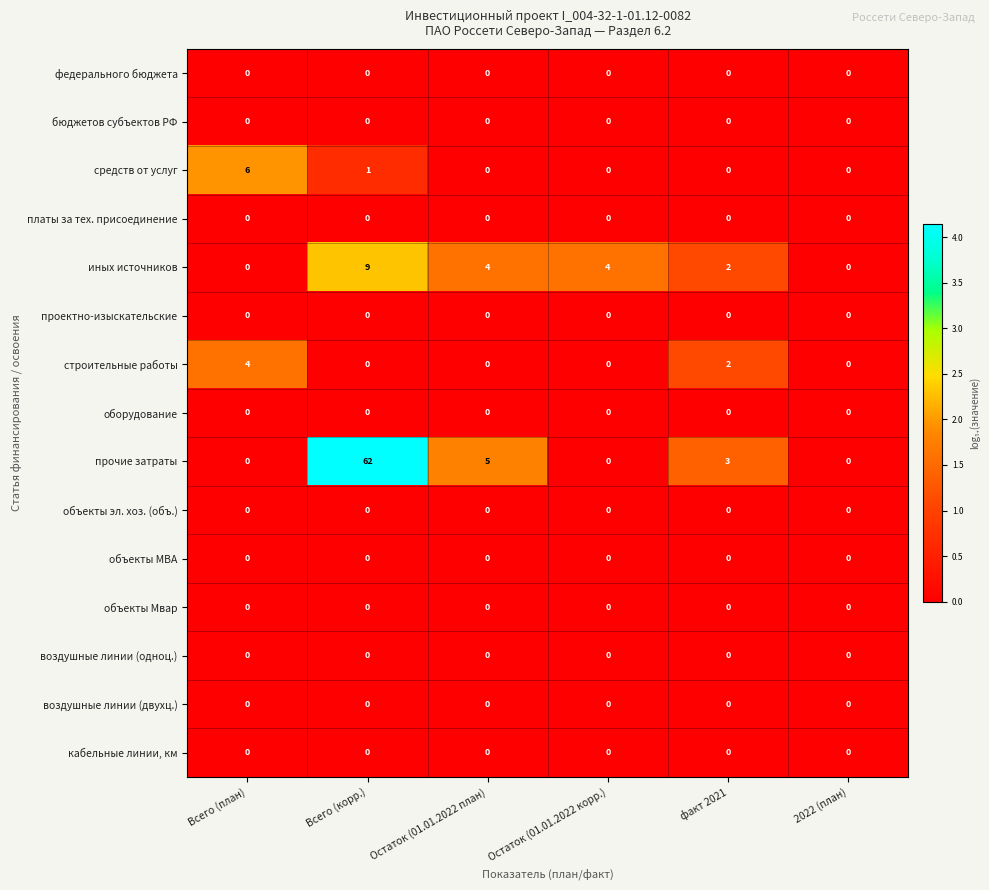

Is it true that воздушные линии (двухц.) equals 0 at Остаток (01.01.2022 корр.)?

True